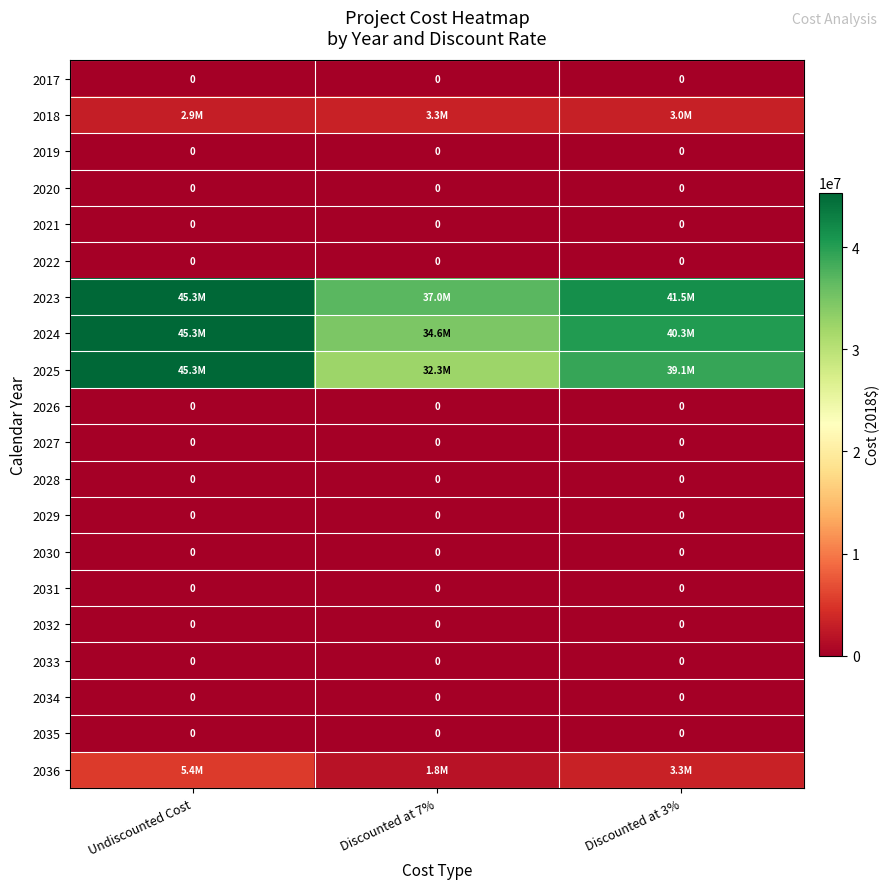

Rank the series at Discounted at 3% from highest to lowest value.

2023, 2024, 2025, 2036, 2018, 2017, 2019, 2020, 2021, 2022, 2026, 2027, 2028, 2029, 2030, 2031, 2032, 2033, 2034, 2035